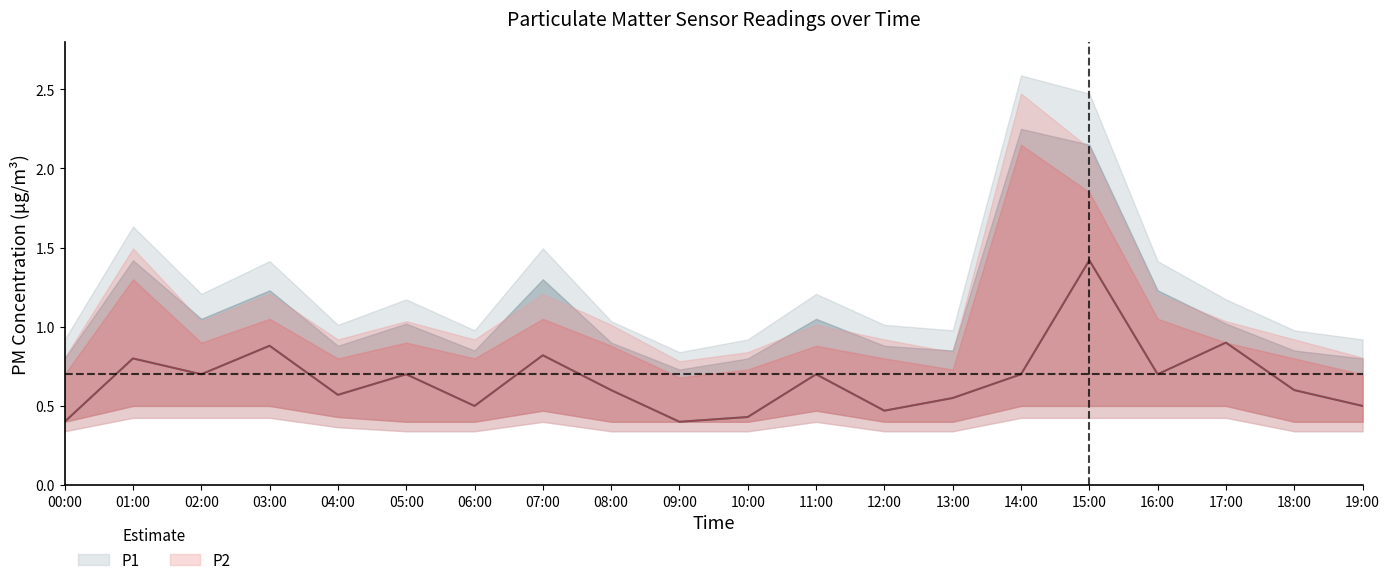

What value does the P2_lower series have at 15:00?

0.5